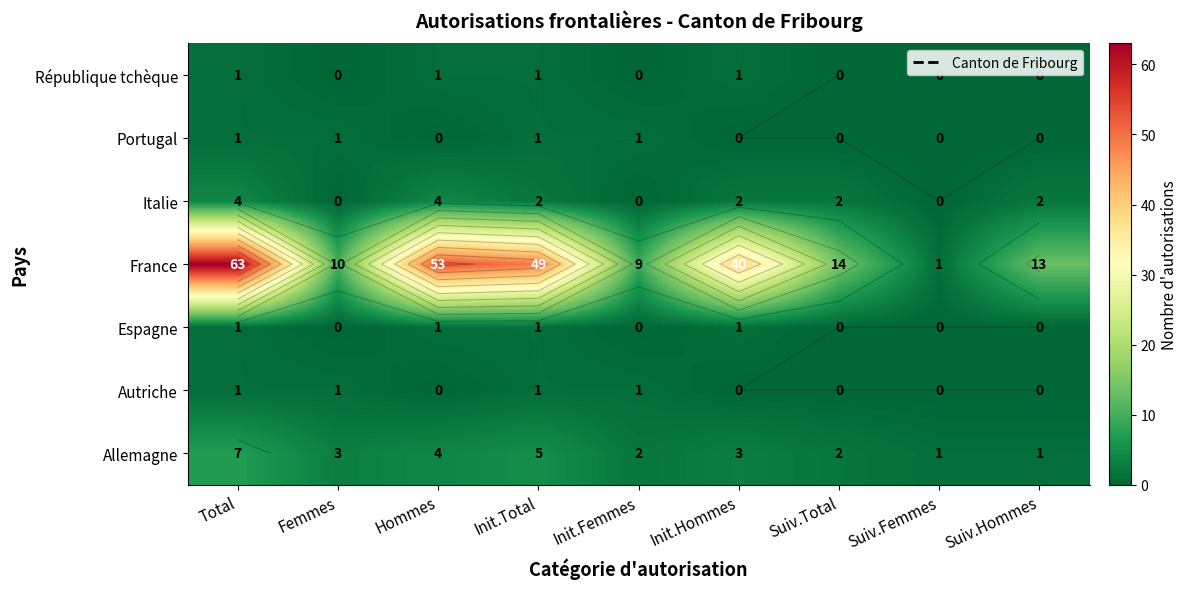

What is the sum of all Autriche values?

4